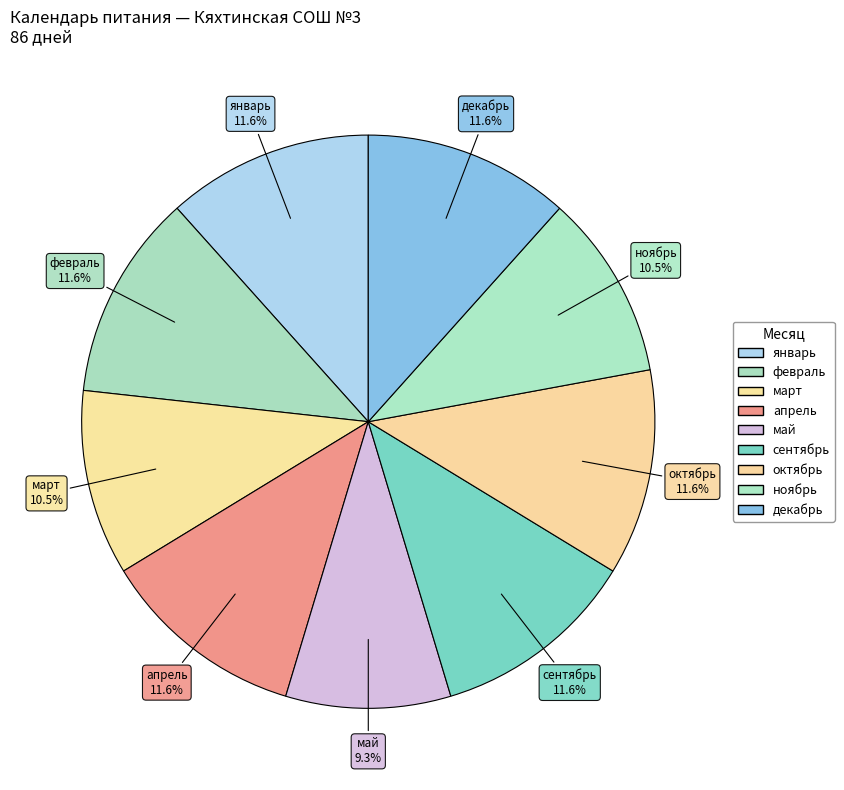

How many segments does this pie chart have?

9